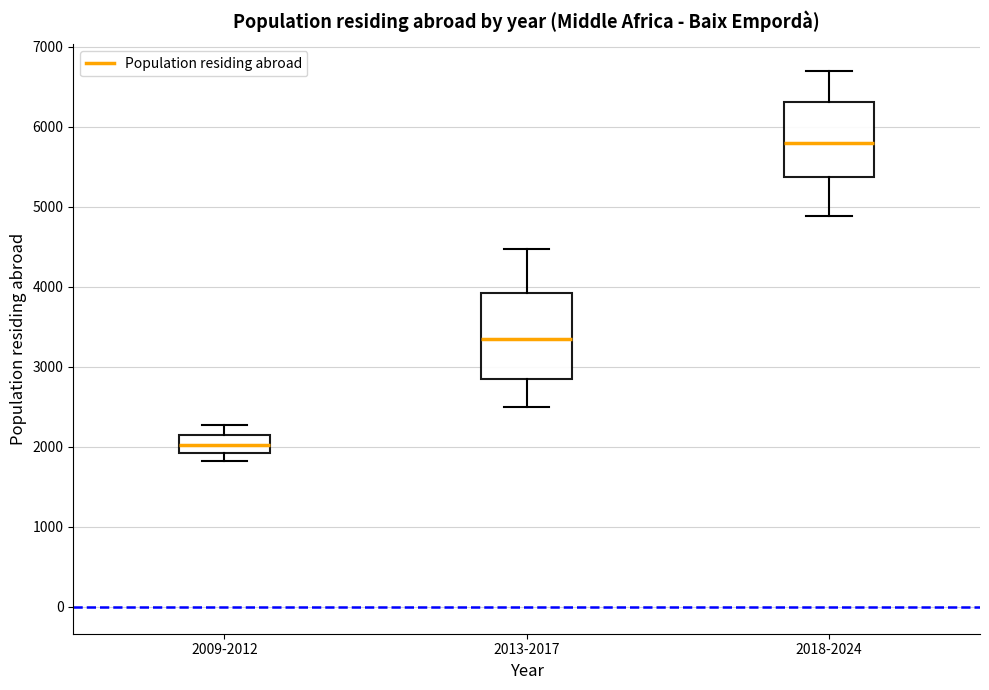

Where is the upper edge of the box for 2018-2024 on the y-axis? The values are not printed on the chart, so give them approximately, as read against the axis.

6300